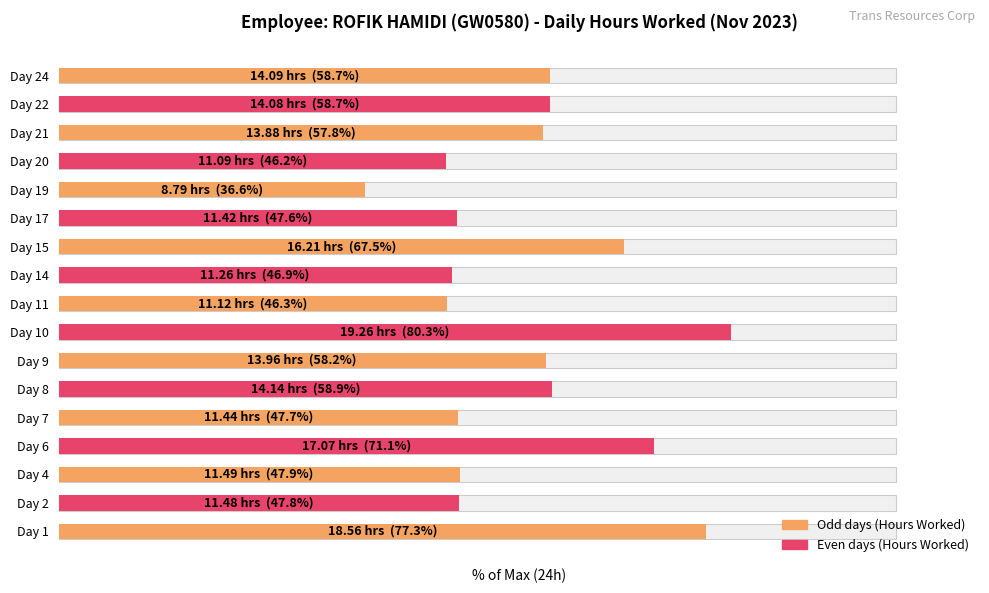

The chart shows a value of 103.5 at Day 9. True or false?

False